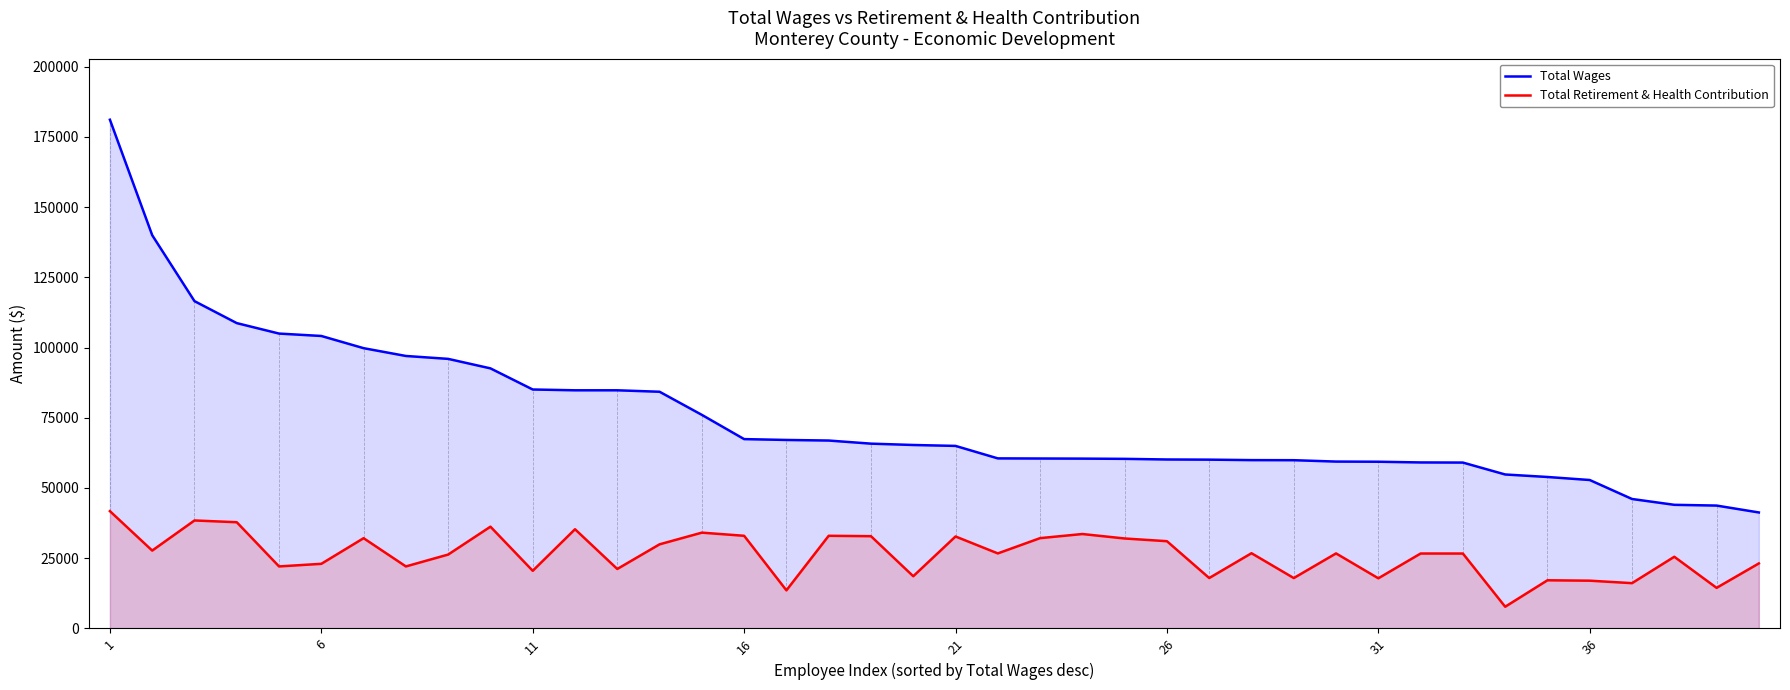

Where does the Total Retirement & Health Contribution series first go above 26708?

1